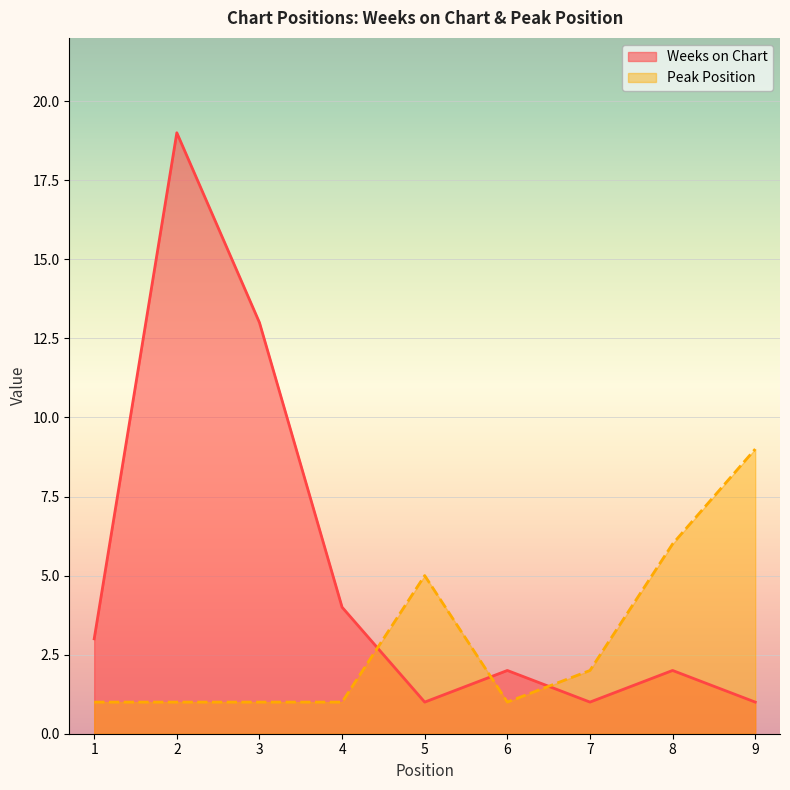

Reading left to right, extract all data points from this chart.

Weeks on Chart: 3	19	13	4	1	2	1	2	1
Peak Position: 1	1	1	1	5	1	2	6	9